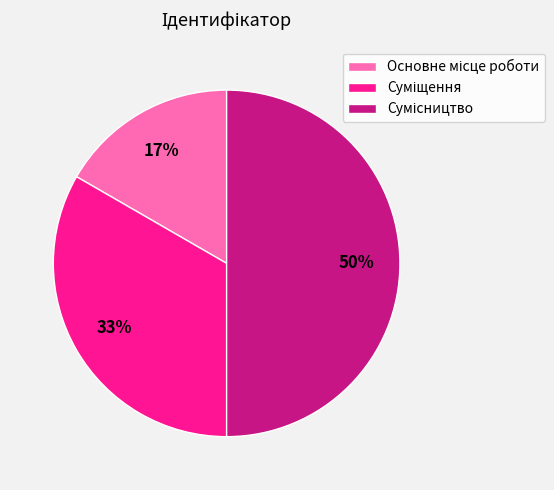

To the nearest percent, what is the difference between the largest and smallest slice percentages?

33%